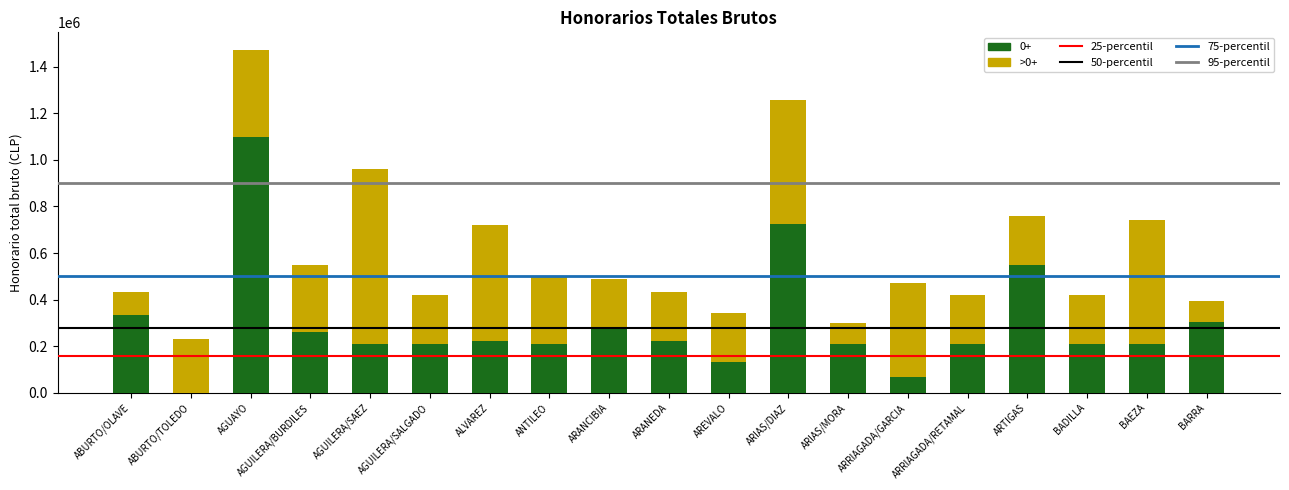

What is the average value of the 0+ series?

298065